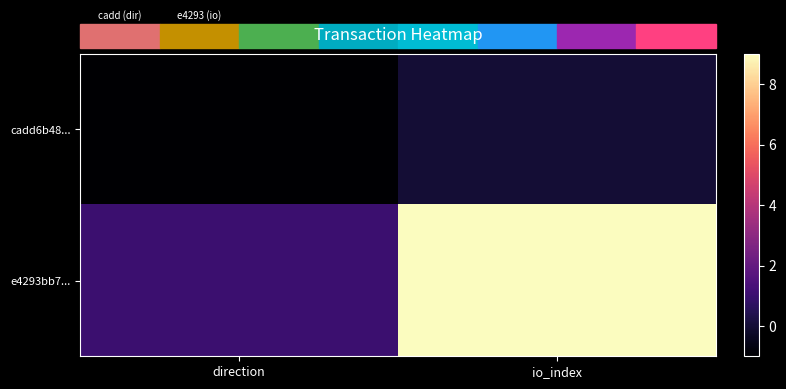

Which has a higher value, direction or io_index?

io_index